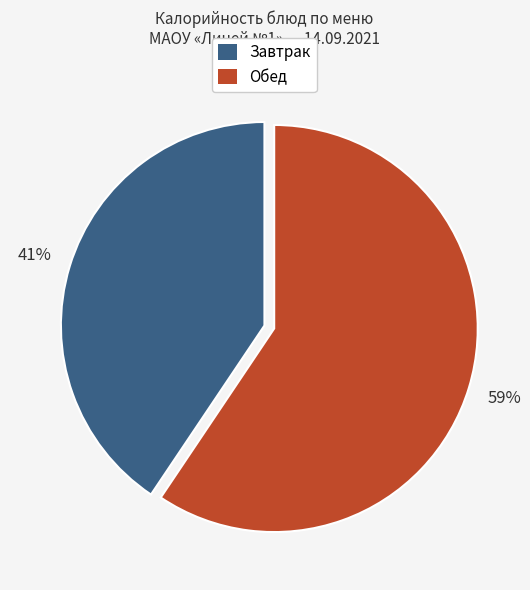

To the nearest percent, what is the average slice percentage?

50%